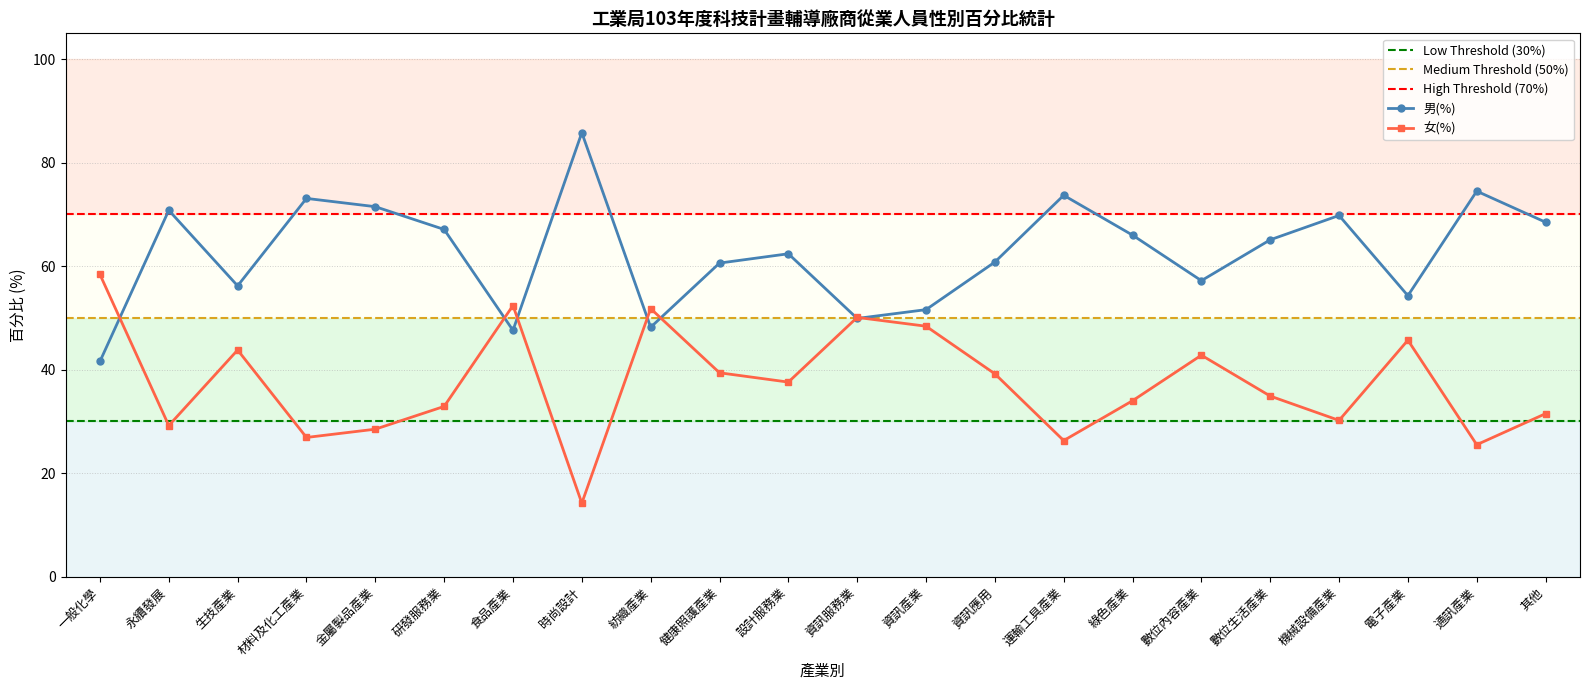

What value does the 女(%) series have at 資訊服務業?

50.1